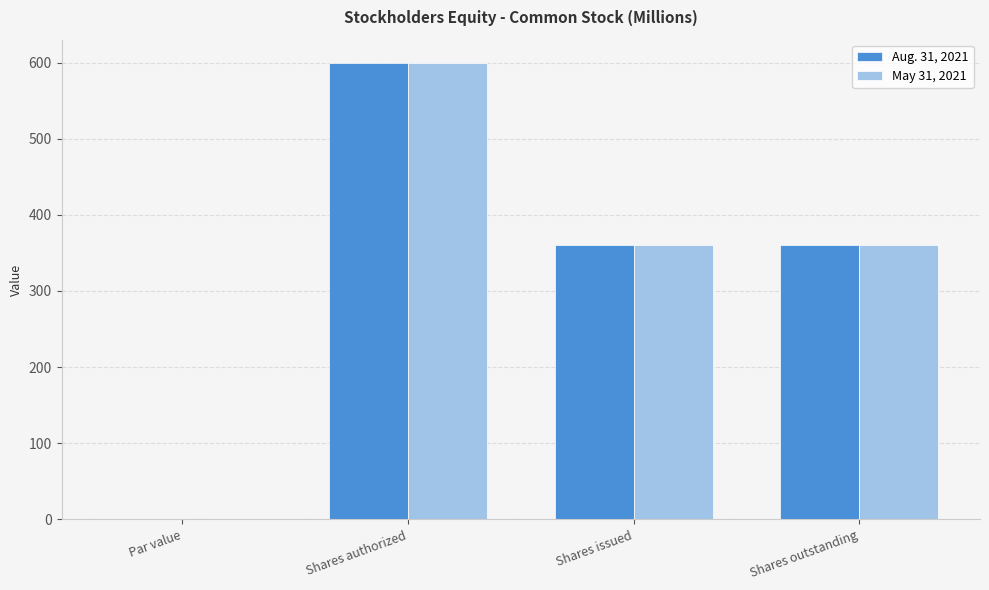

What value does the Aug. 31, 2021 series have at Shares authorized?

600.0